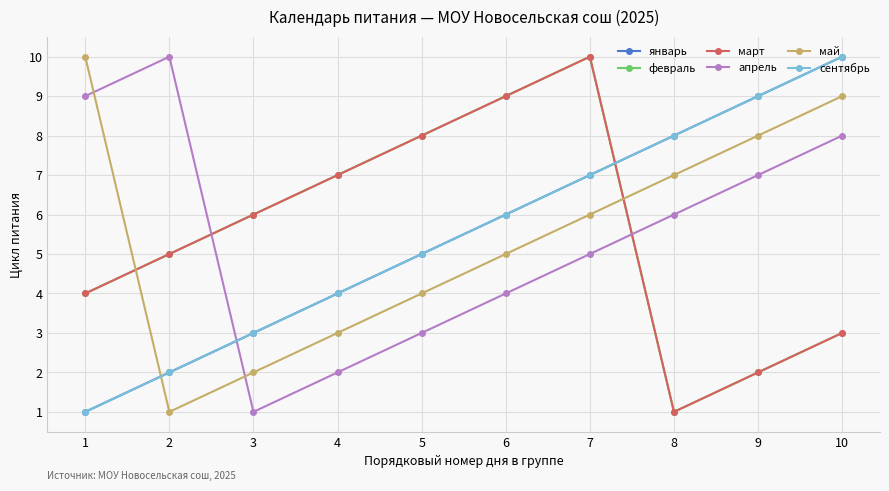

Rank the categories by май value from highest to lowest.

1, 10, 9, 8, 7, 6, 5, 4, 3, 2